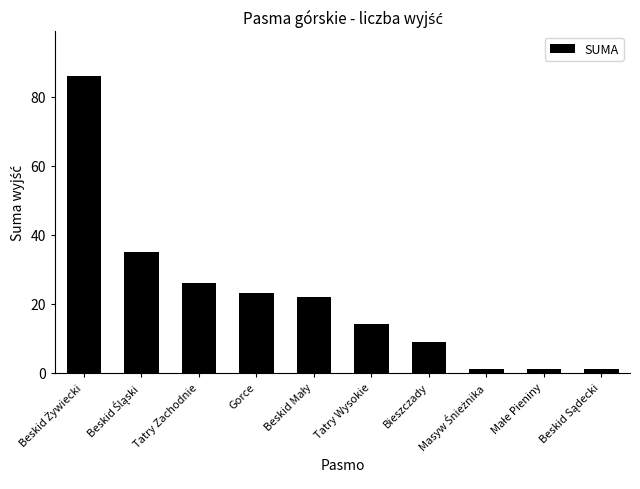

What position from the left is Bieszczady?

7